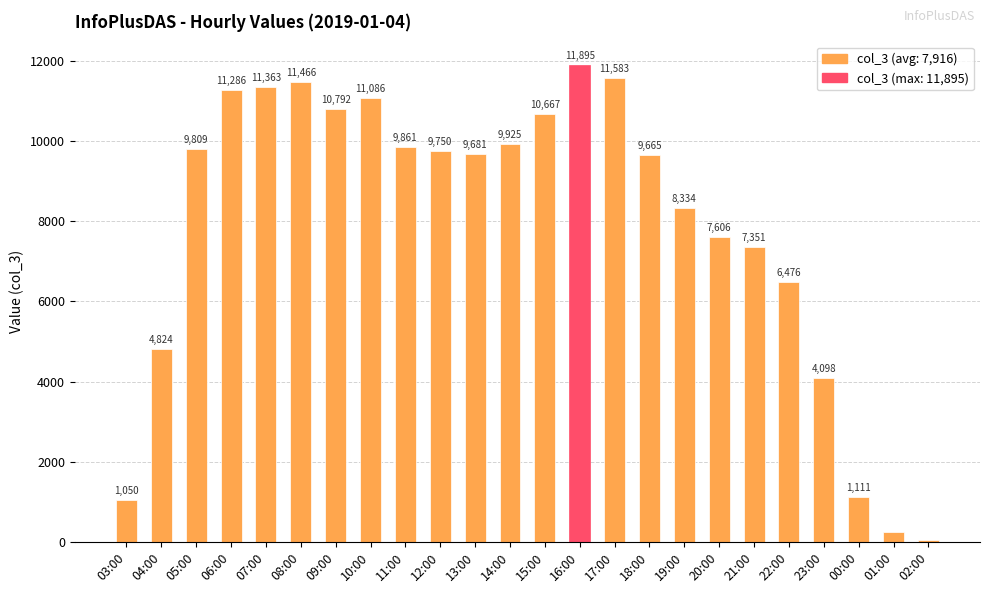

What is the minimum value shown in the chart?

58